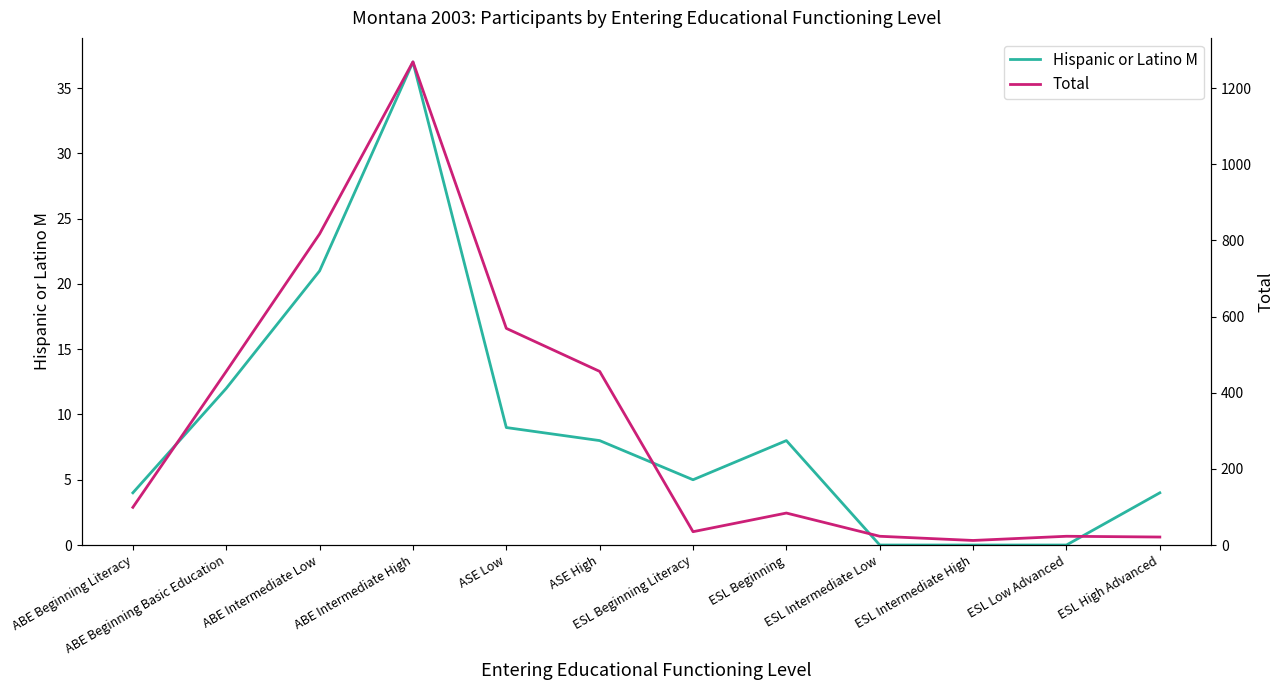

Which series has the largest range (max minus min)?

Total